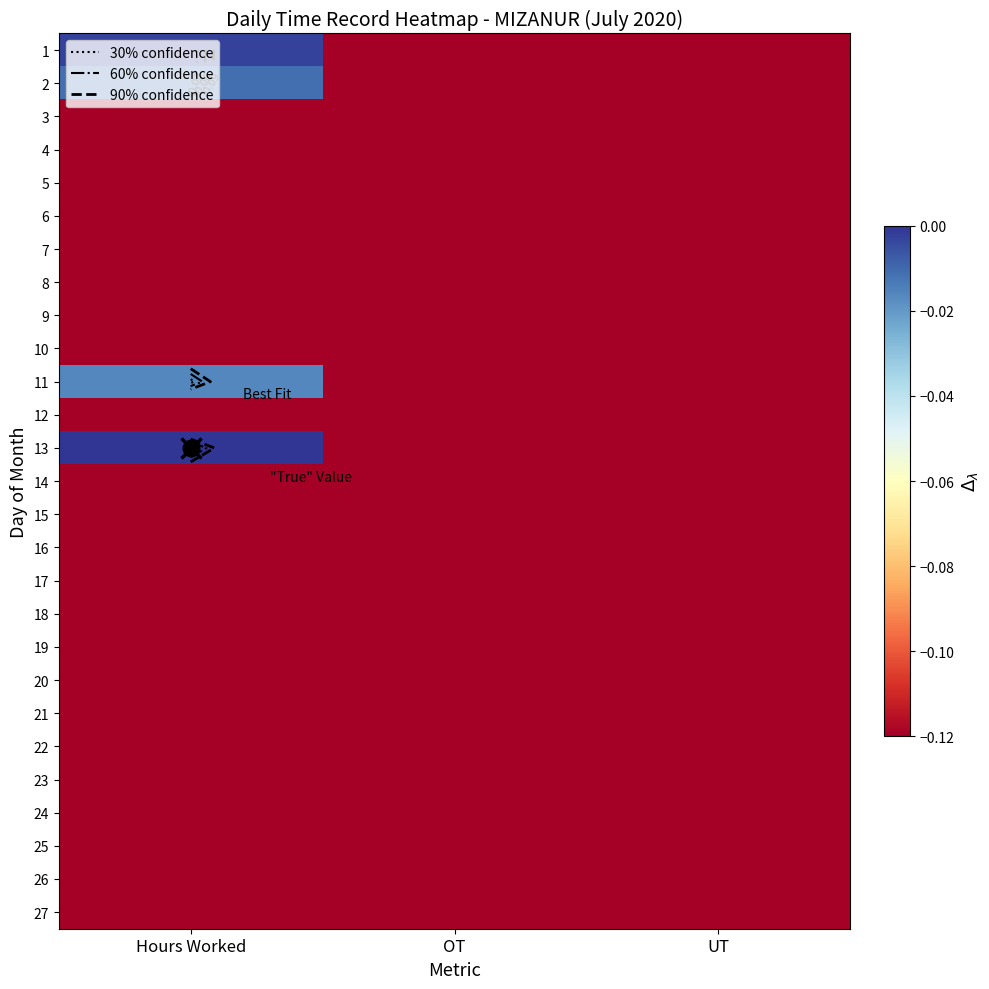

The value of 24 at Hours Worked is -0.2. True or false?

True